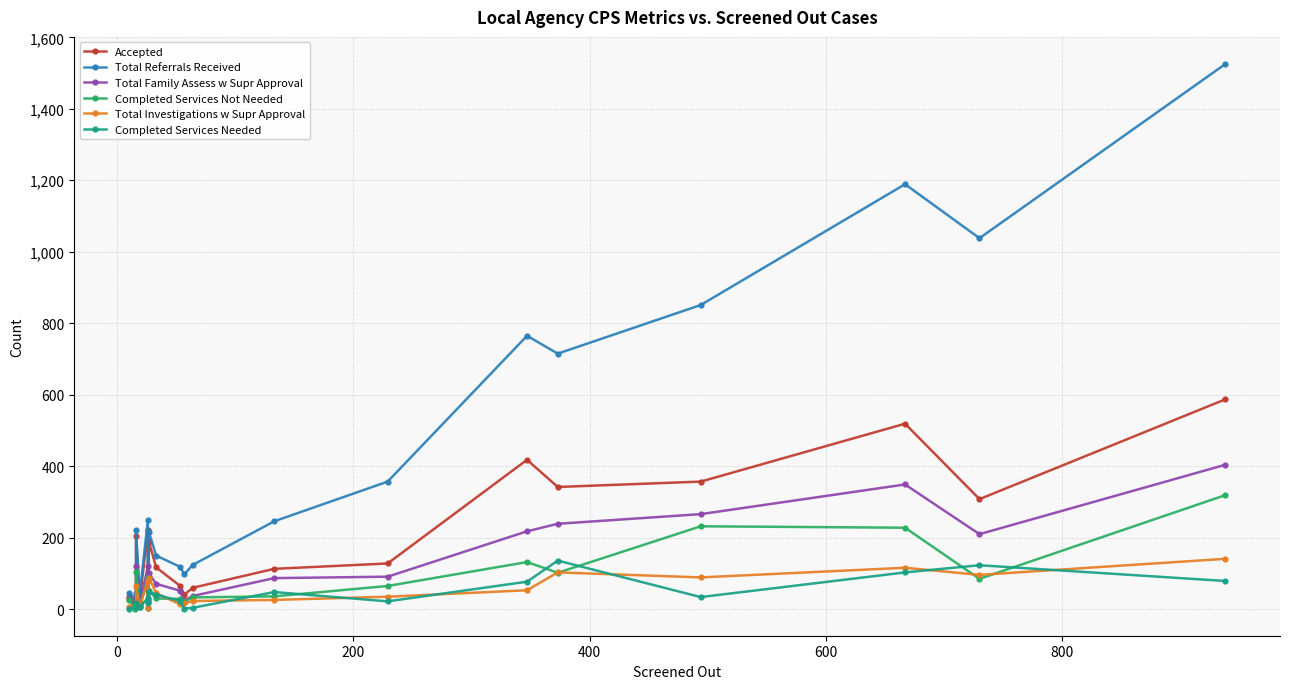

True or false: Total Referrals Received and Total Investigations w Supr Approval intersect in this chart.

False